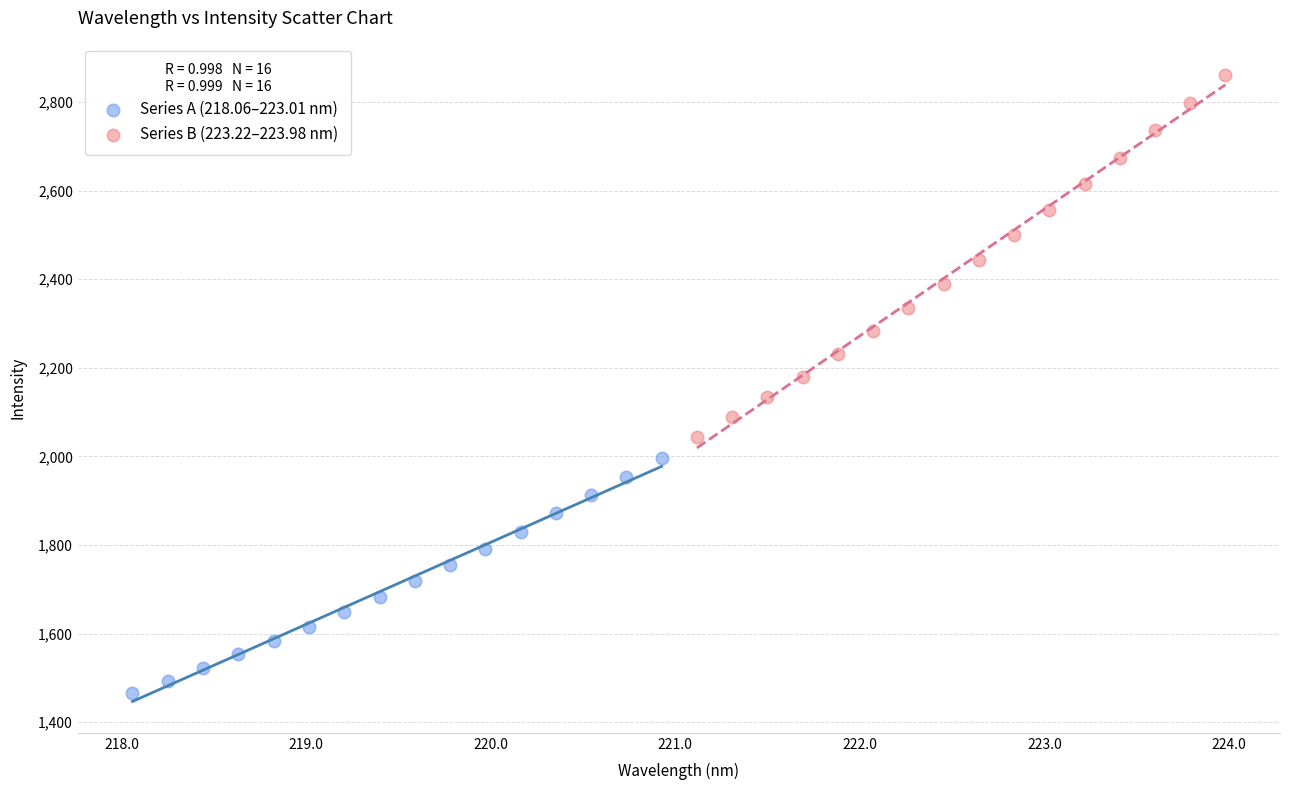

Which series reaches the minimum Y coordinate?

Series A (218.06–223.01 nm)